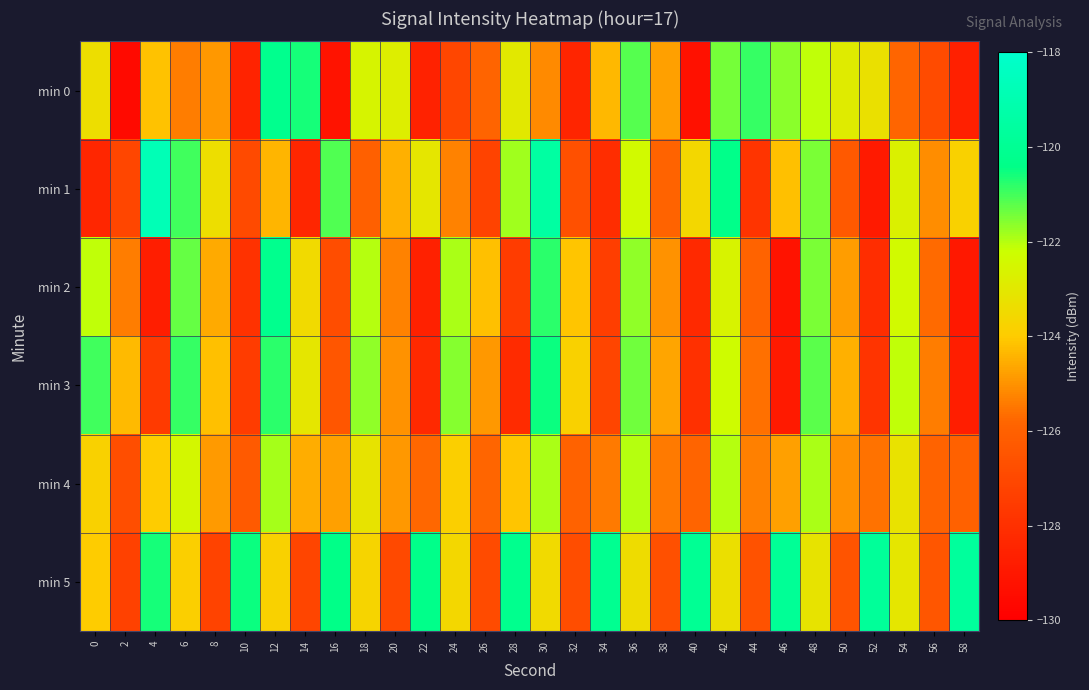

Which has a higher value, 30 or 32?

30